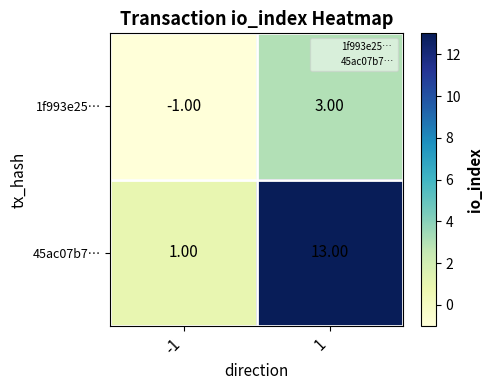

Is the value of 1f993e25… at 1 greater than the value of 45ac07b7… at 1?

No